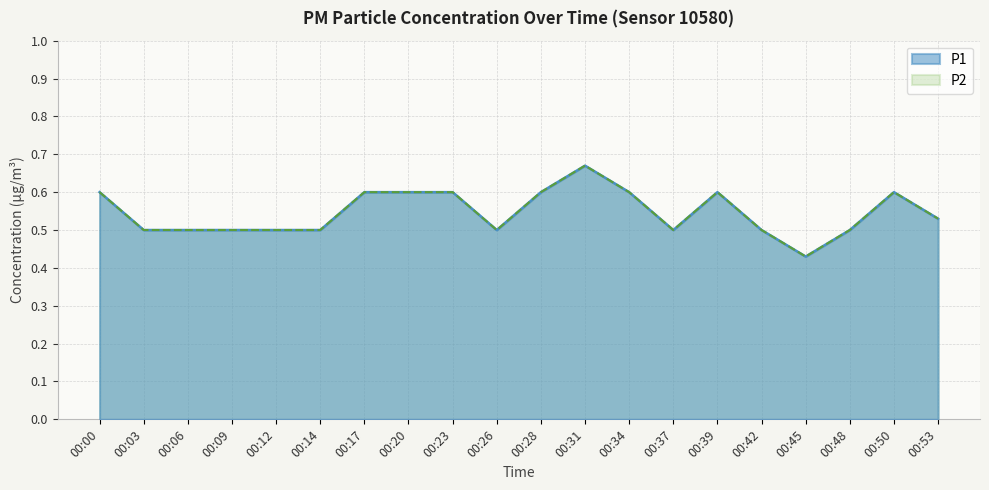

What is the minimum value shown in the chart?

0.4